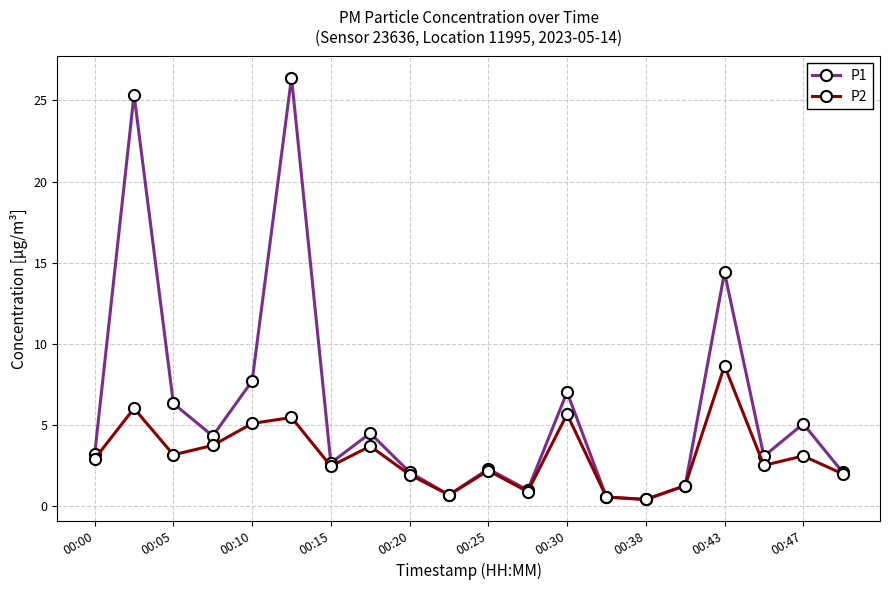

What is the minimum value shown in the chart?

0.4